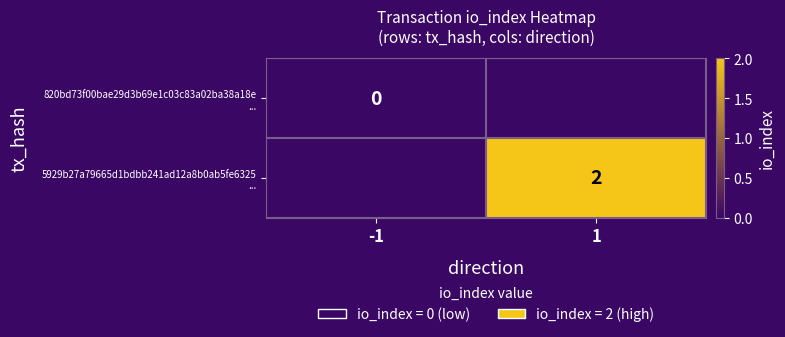

List the series in order of their overall mean, lowest first.

820bd73f00bae29d3b69e1c03c83a02ba38a18e ..., 5929b27a79665d1bdbb241ad12a8b0ab5fe6325 ...